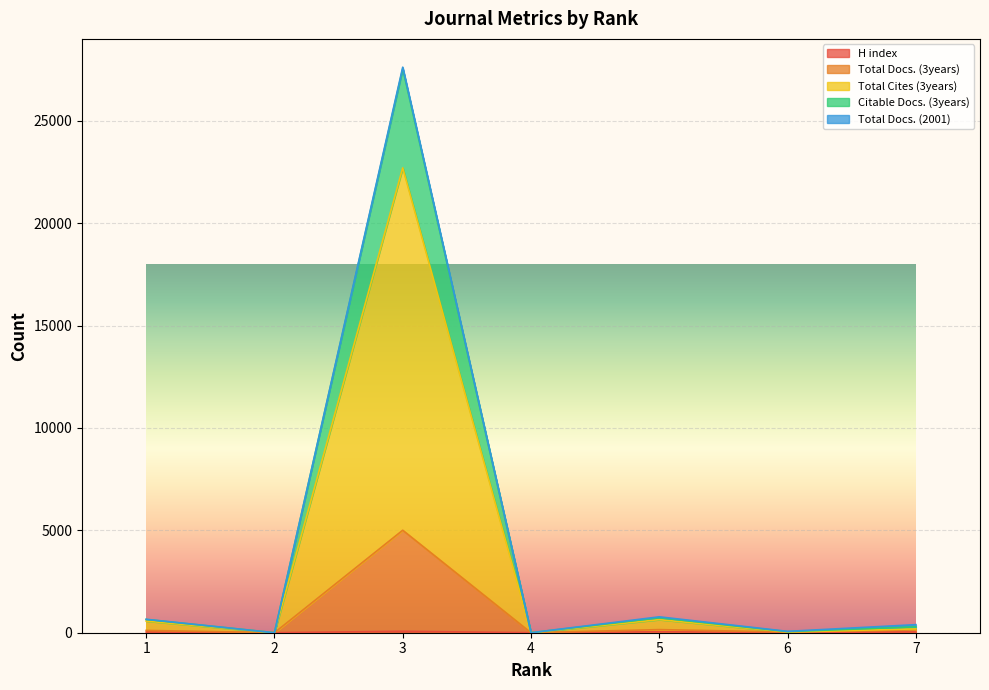

How many lines are shown in the chart?

5